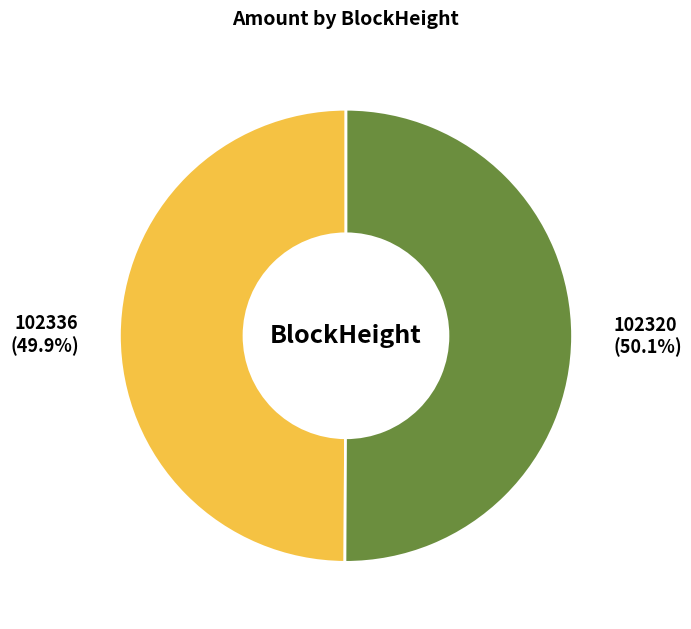

What percentage do 102336 and 102320 together represent?

100.0%